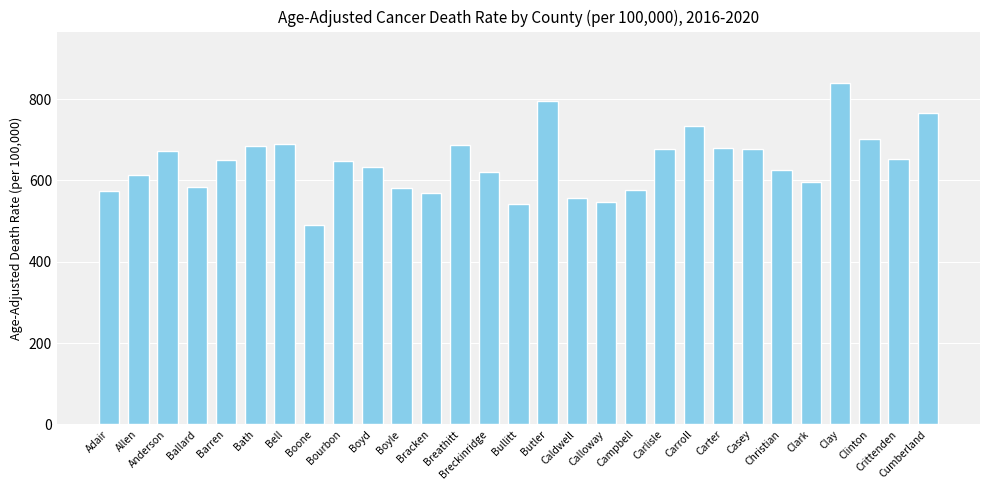

Which category has the lowest value across all series?

Boone